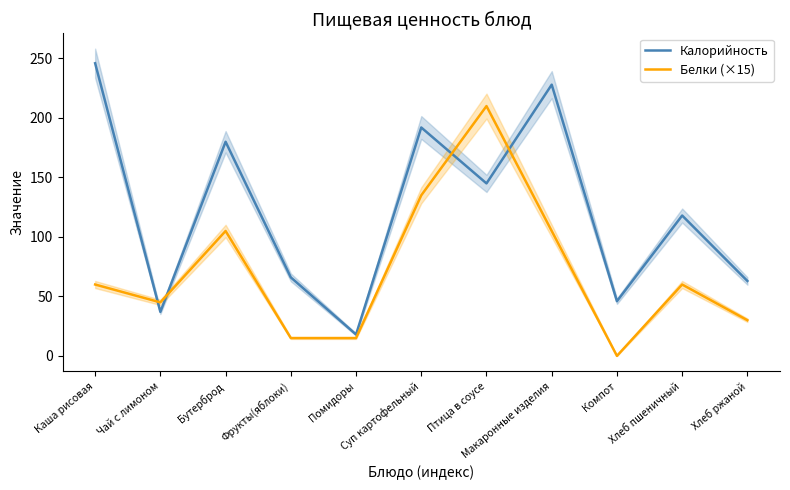

List the labels in order of Белки (×15) value, largest first.

Птица в соусе, Суп картофельный, Бутерброд, Макаронные изделия, Каша рисовая, Хлеб пшеничный, Чай с лимоном, Хлеб ржаной, Фрукты(яблоки), Помидоры, Компот